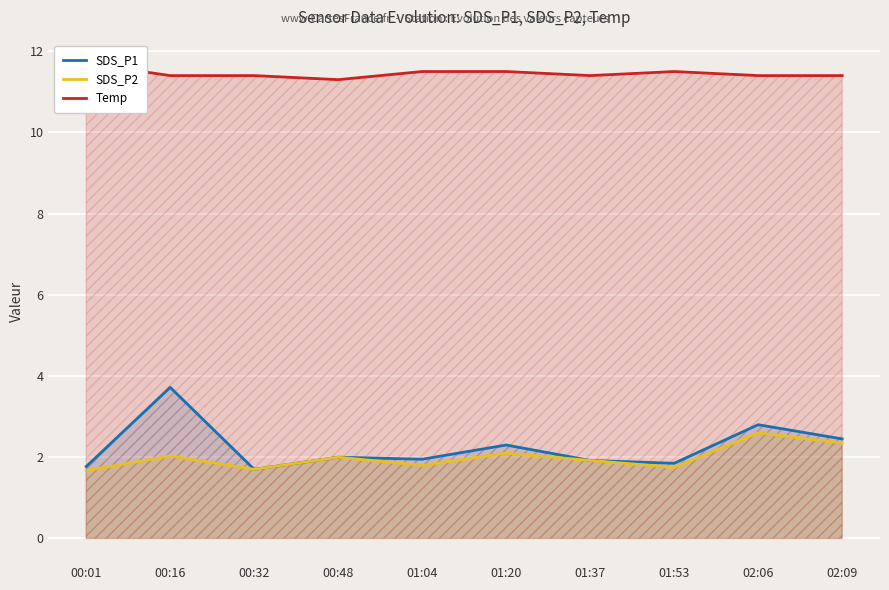

Which series changed the most between 00:16 and 01:37?

SDS_P1